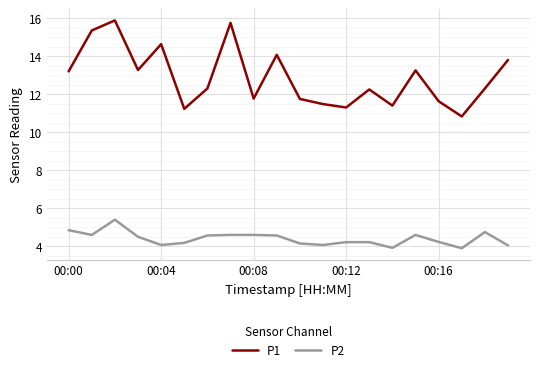

What is the greatest value displayed?

15.9